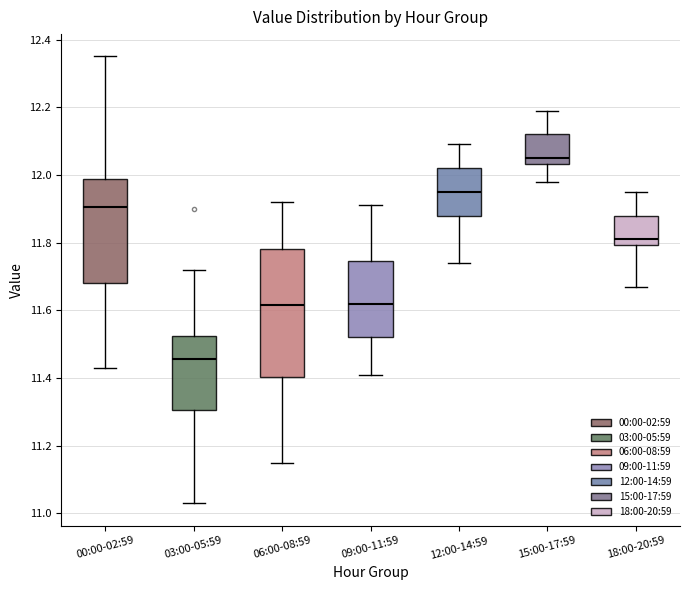

Reading left to right, read every box against the y-axis: the position of its median line, the range the box covers, and the ends of its whiskers. The values are not printed on the chart, so give them approximately, as read against the axis.

00:00-02:59: median 11.90, box 11.68 to 11.98, whiskers 11.44 to 12.36
03:00-05:59: median 11.46, box 11.30 to 11.52, whiskers 11.04 to 11.72
06:00-08:59: median 11.62, box 11.40 to 11.78, whiskers 11.16 to 11.92
09:00-11:59: median 11.62, box 11.52 to 11.74, whiskers 11.42 to 11.92
12:00-14:59: median 11.96, box 11.88 to 12.02, whiskers 11.74 to 12.10
15:00-17:59: median 12.06, box 12.04 to 12.12, whiskers 11.98 to 12.20
18:00-20:59: median 11.82, box 11.80 to 11.88, whiskers 11.68 to 11.96